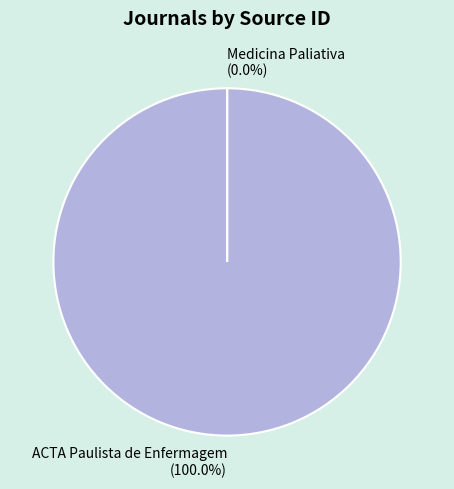

How many segments does this pie chart have?

2